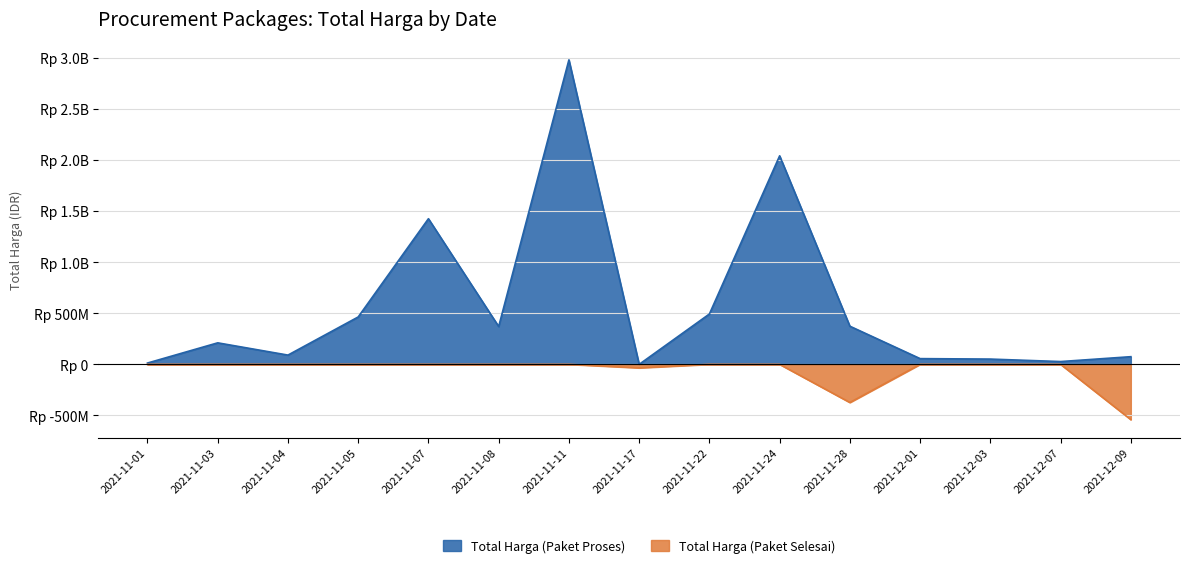

True or false: Total Harga (Paket Proses) and Total Harga (Paket Selesai) cross at least once.

False